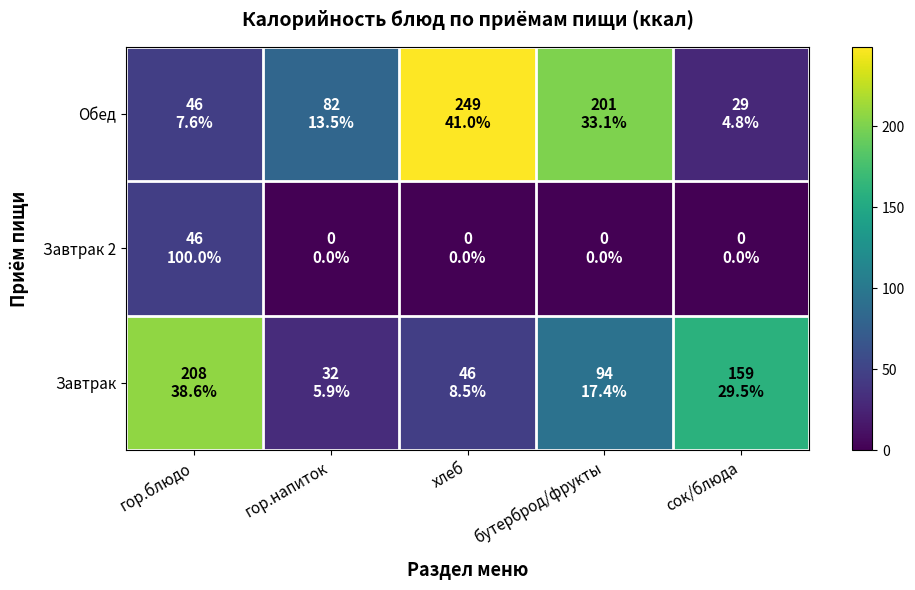

Between гор.блюдо and бутерброд/фрукты, which is larger?

гор.блюдо